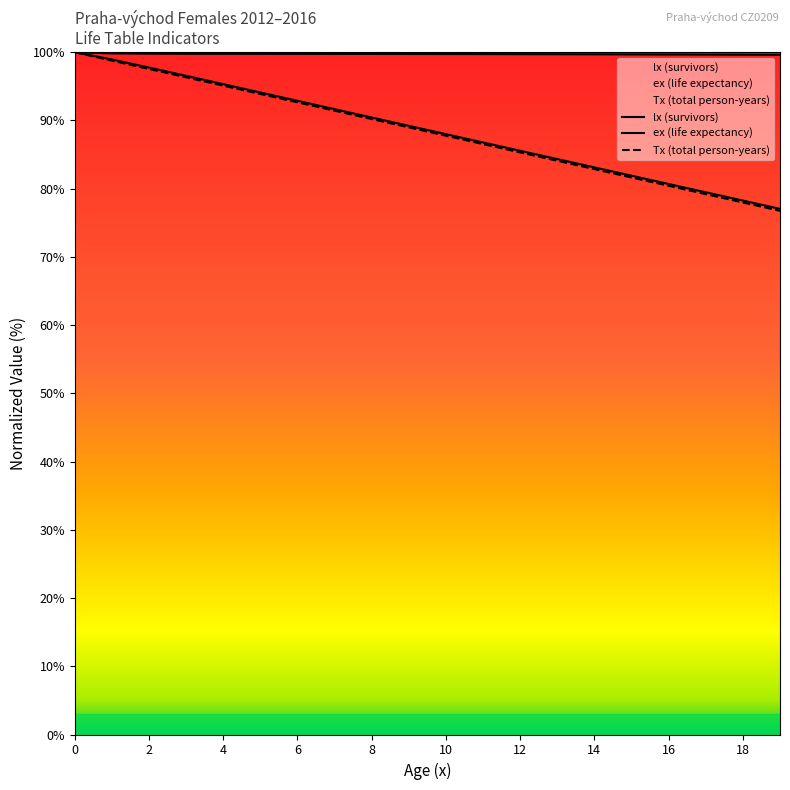

What is the sum of the lx values at 4 and 0?

199.8